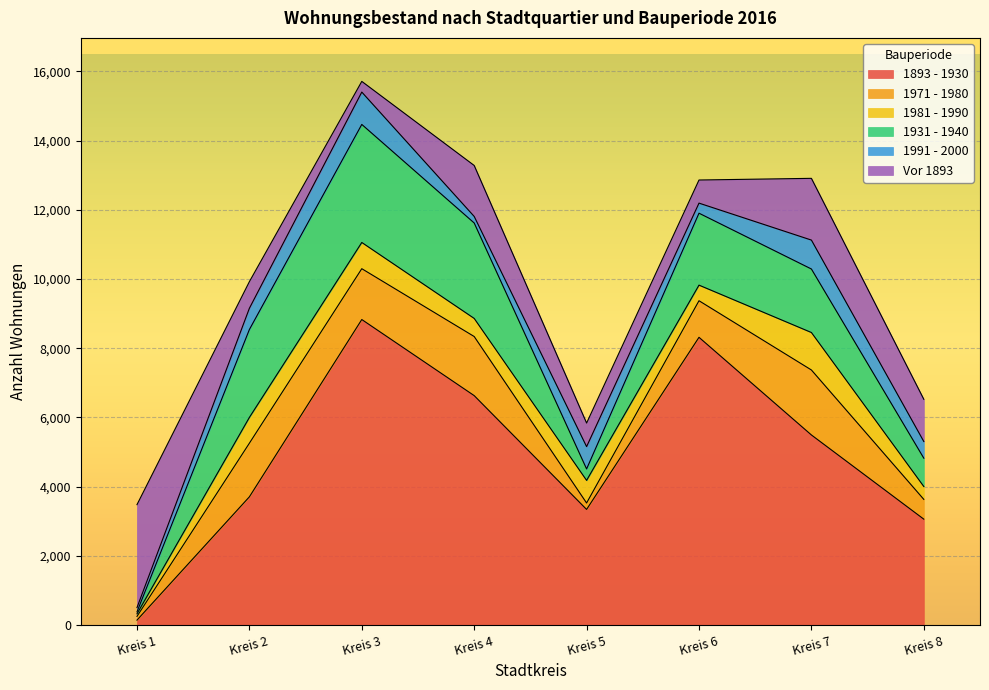

True or false: 1893 - 1930 and 1931 - 1940 cross at least once.

False